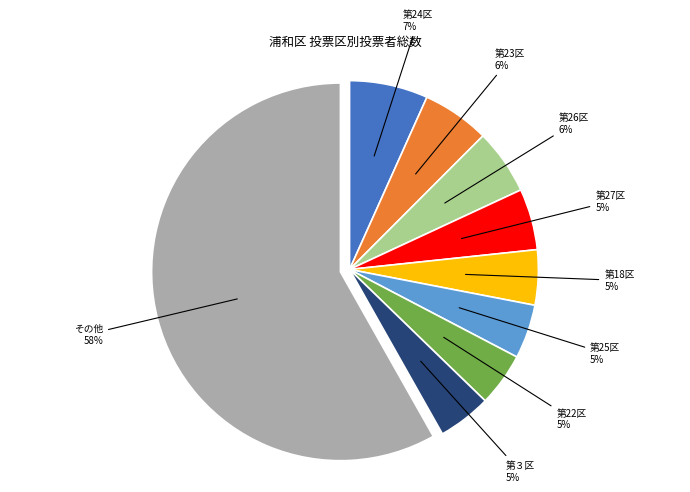

True or false: 第23区 accounts for 6% of the total.

True